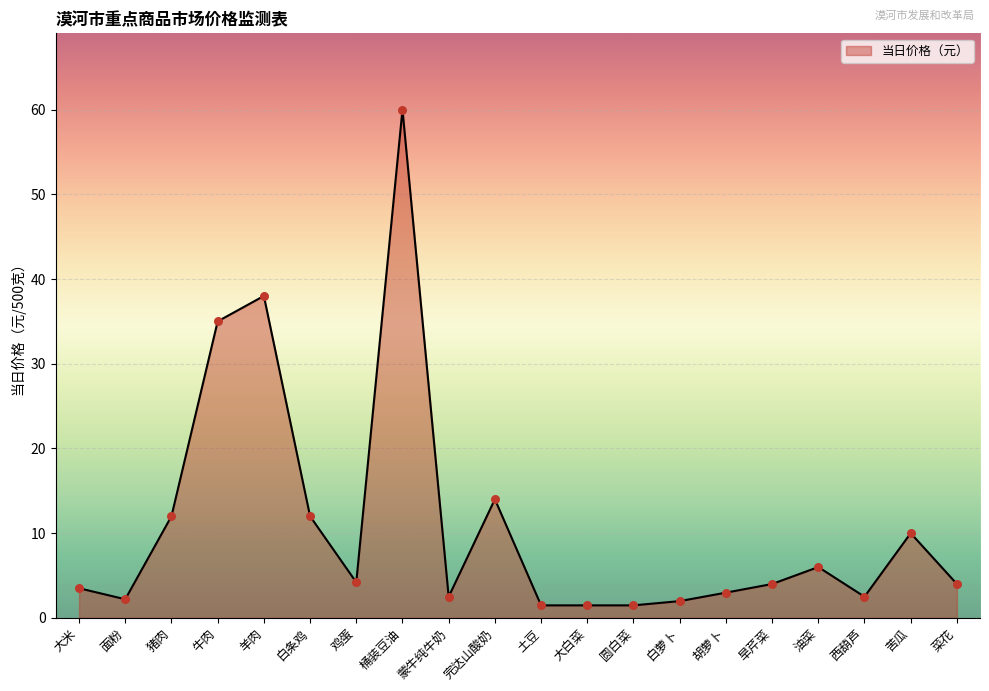

Approximately how many times larger is the value at 大米 compared to 猪肉?

0.3